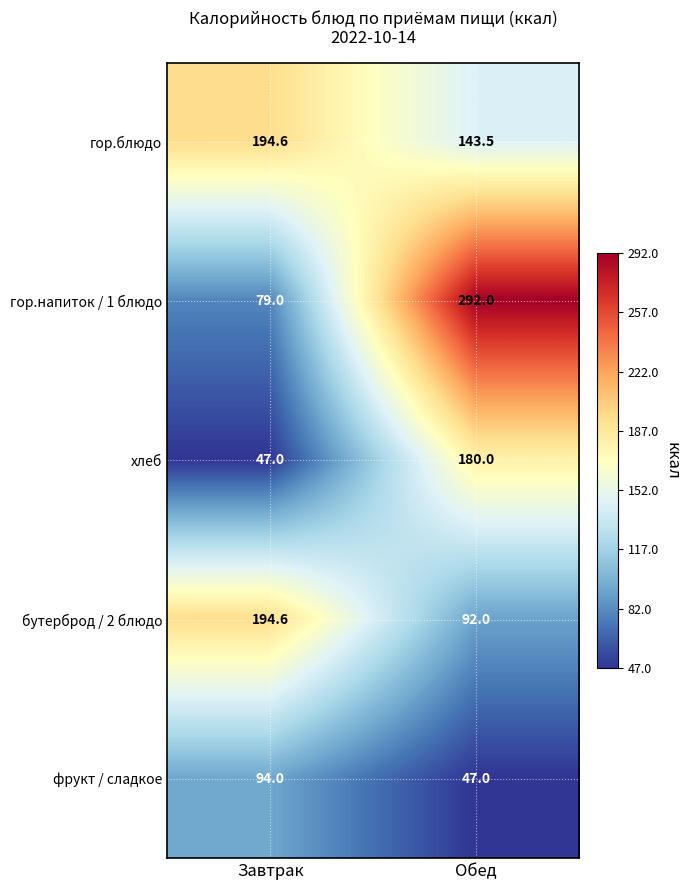

What is the sum of the фрукт / сладкое values at Завтрак and Обед?

141.0